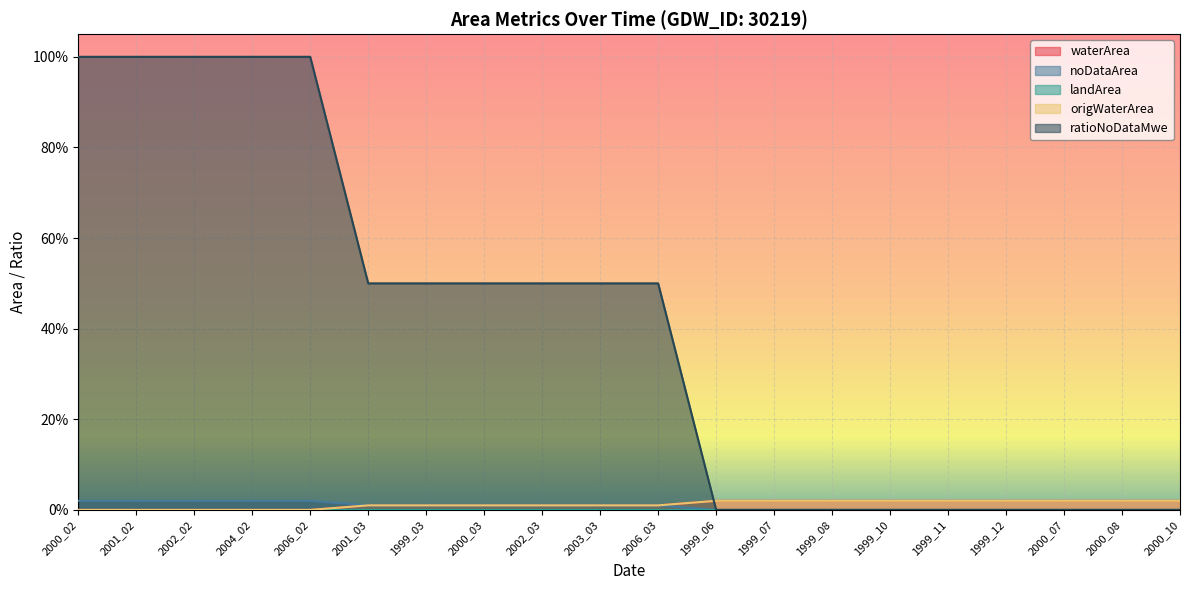

What is the difference between the ratioNoDataMwe values at 2000_02 and 1999_07?

1.0